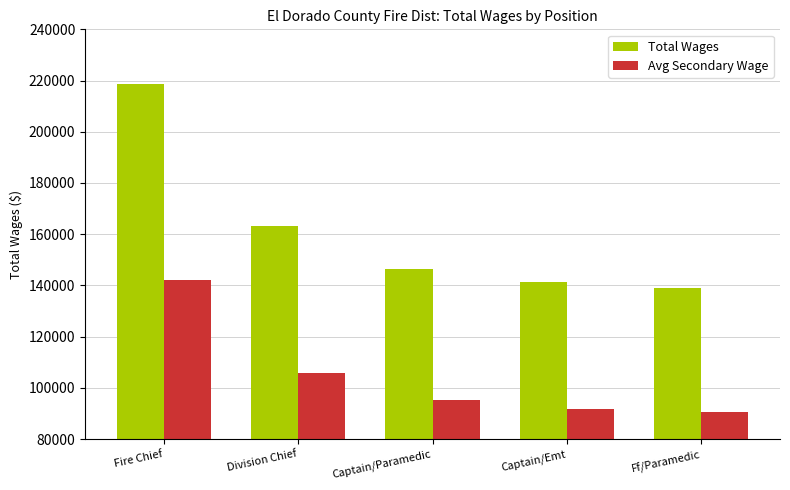

What is the highest value of the Avg Secondary Wage series?

142167